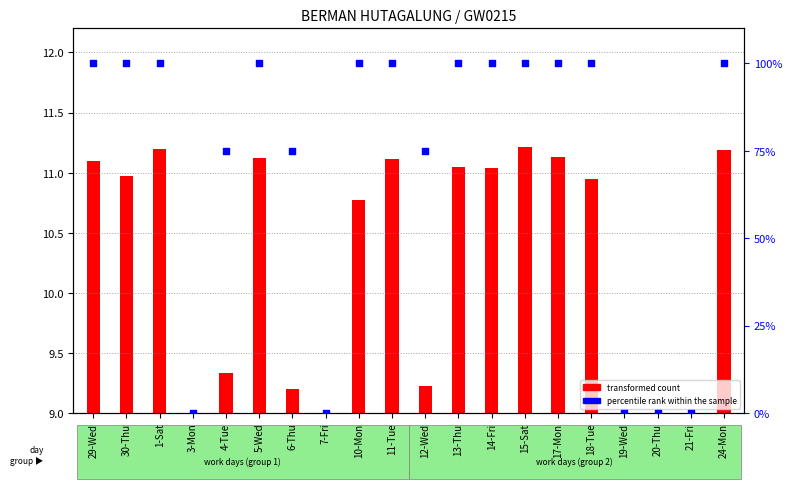

At which category is the sum across all series the highest?

15-Sat